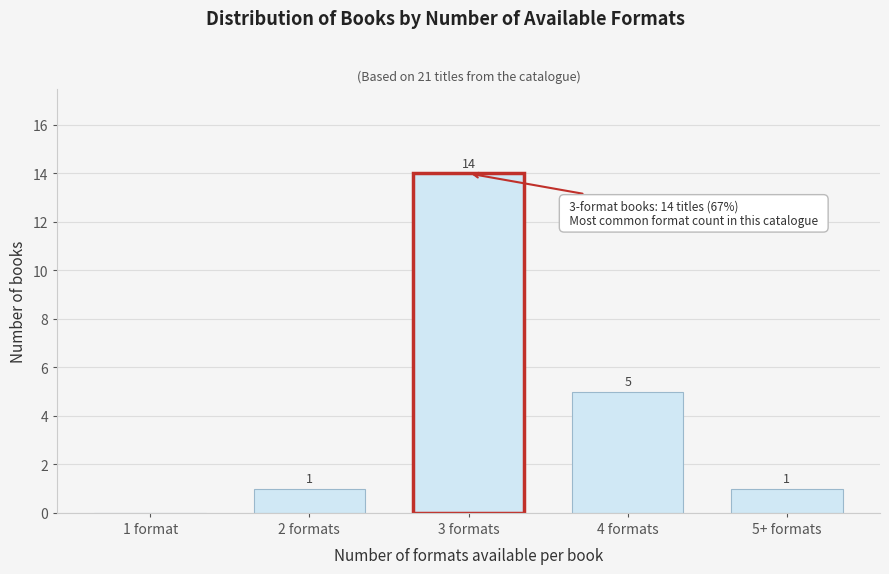

Reading left to right, transcribe all the data shown in this chart.

1 format=0	2 formats=1	3 formats=14	4 formats=5	5+ formats=1